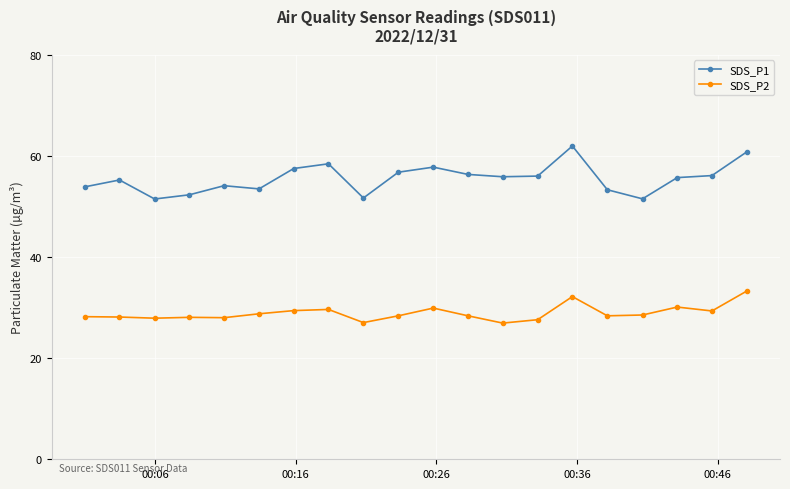

True or false: SDS_P1 and SDS_P2 cross at least once.

False